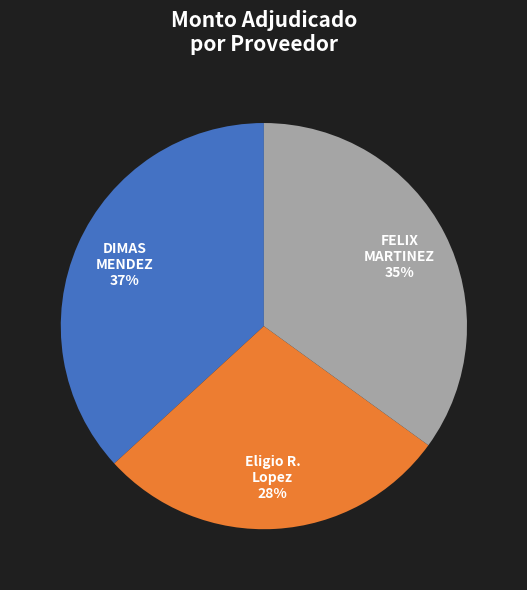

How many slices are in this pie chart?

3